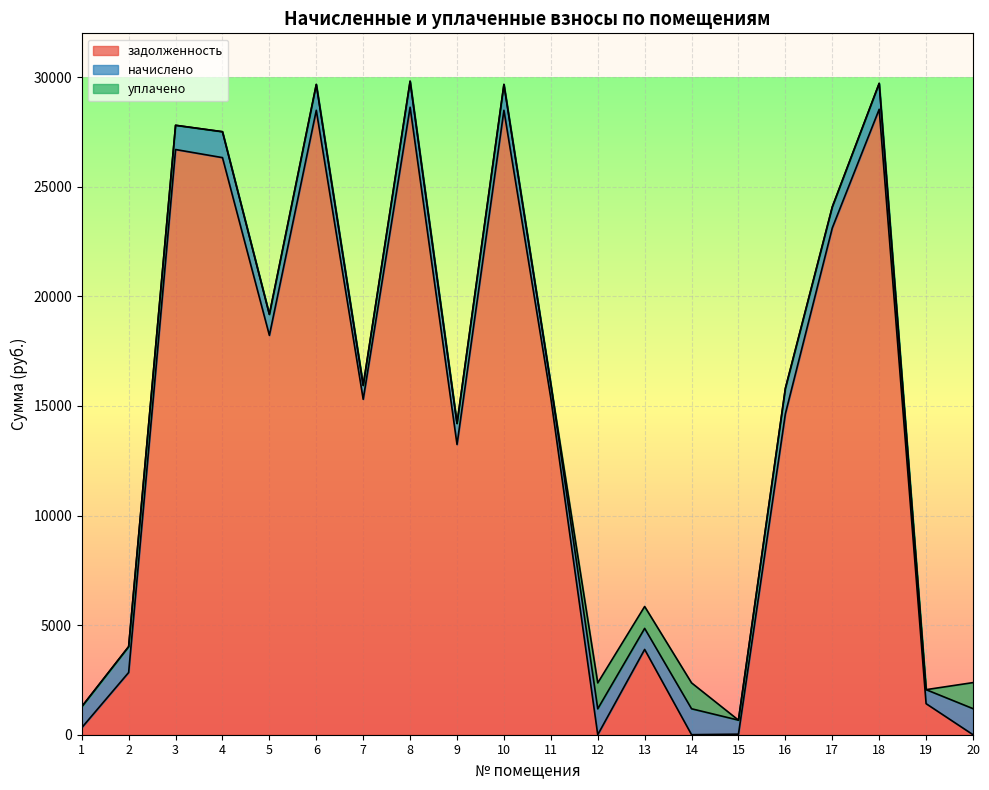

Reading left to right, extract all data points from this chart.

задолженность: 319.8	2839.2	26698.9	26329.4	18220.3	28488.4	15303.7	28629.6	13241.8	28488.4	15350.6	0.0	3891.2	2.0	25.4	14643.4	23120.3	28535.3	1416.7	1.0
начислено: 959.4	1179.8	1105.7	1181.7	957.5	1179.8	633.8	1185.6	958.4	1179.8	635.7	1181.7	959.4	1181.7	639.6	1156.3	957.5	1181.7	639.6	1188.5
уплачено: 0.0	0.0	0.0	0.0	0.0	0.0	0.0	0.0	0.0	0.0	0.0	1181.7	1000.0	1181.7	0.0	0.0	0.0	0.0	0.0	1188.5